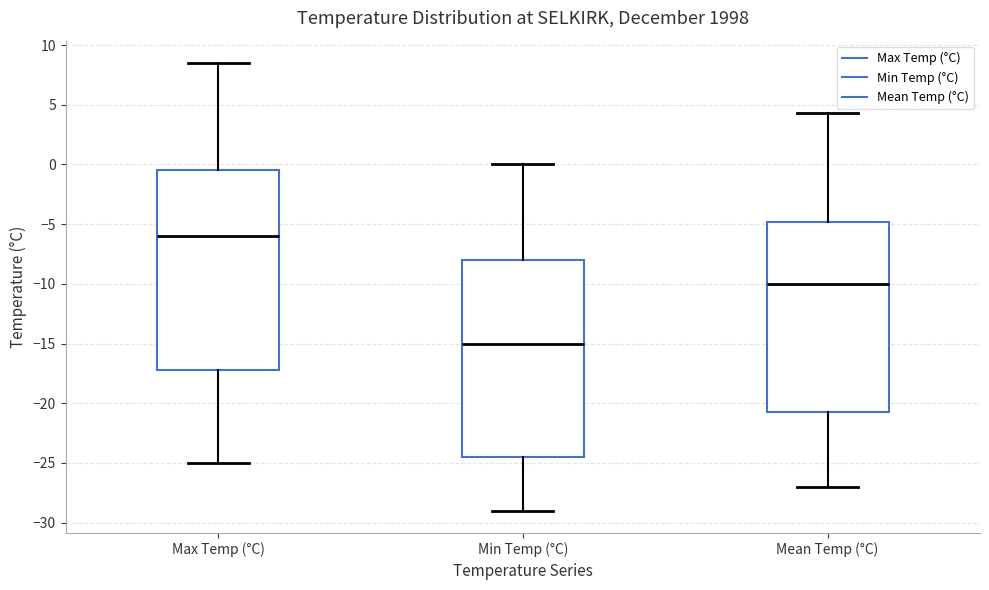

Which box has the highest median line?

Max Temp (°C)